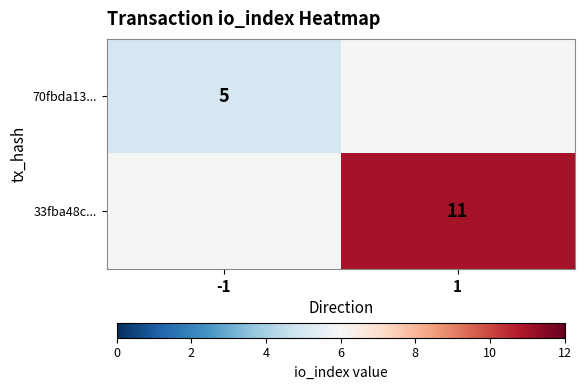

The value of 33fba48c... at 1 is 11. True or false?

True